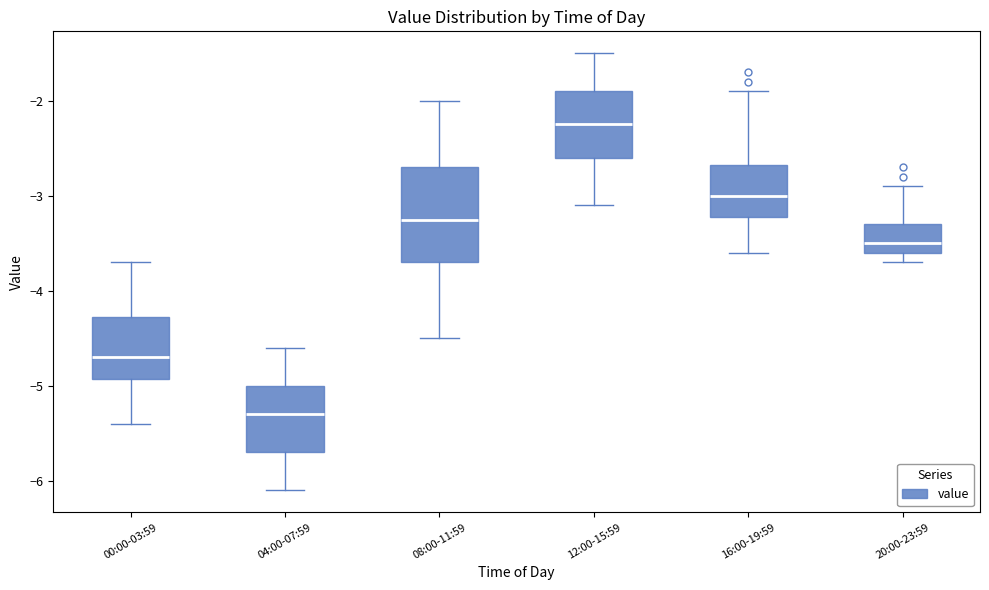

Reading left to right, read every box against the y-axis: the position of its median line, the range the box covers, and the ends of its whiskers. The values are not printed on the chart, so give them approximately, as read against the axis.

00:00-03:59: median -4.7, box -4.9 to -4.3, whiskers -5.4 to -3.7
04:00-07:59: median -5.3, box -5.7 to -5.0, whiskers -6.1 to -4.6
08:00-11:59: median -3.2, box -3.7 to -2.7, whiskers -4.5 to -2.0
12:00-15:59: median -2.2, box -2.6 to -1.9, whiskers -3.1 to -1.5
16:00-19:59: median -3.0, box -3.2 to -2.7, whiskers -3.6 to -1.9
20:00-23:59: median -3.5, box -3.6 to -3.3, whiskers -3.7 to -2.9